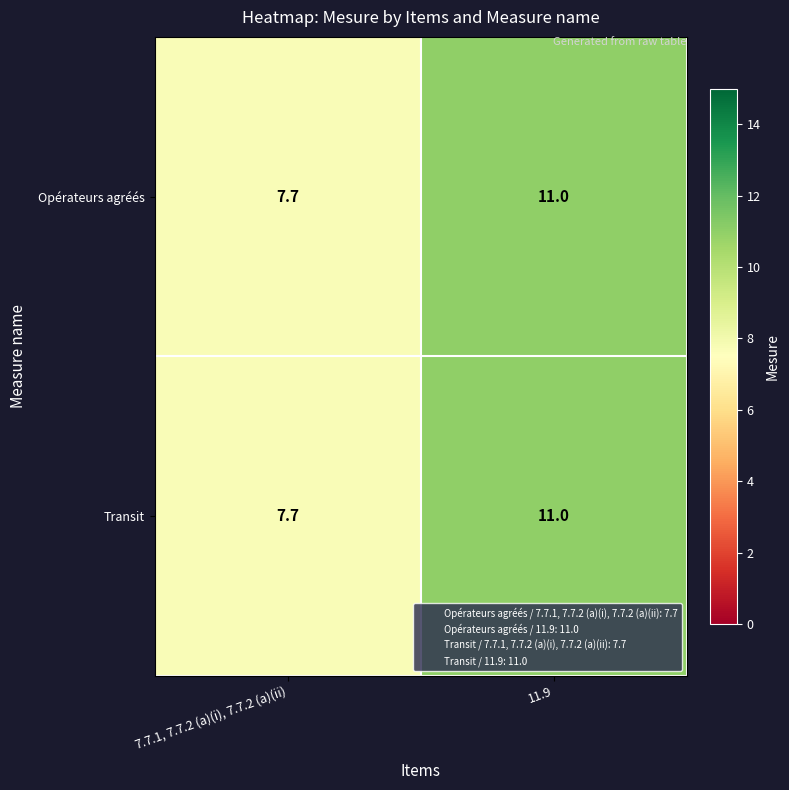

At which label is Opérateurs agréés closest to 9?

7.7.1, 7.7.2 (a)(i), 7.7.2 (a)(ii)